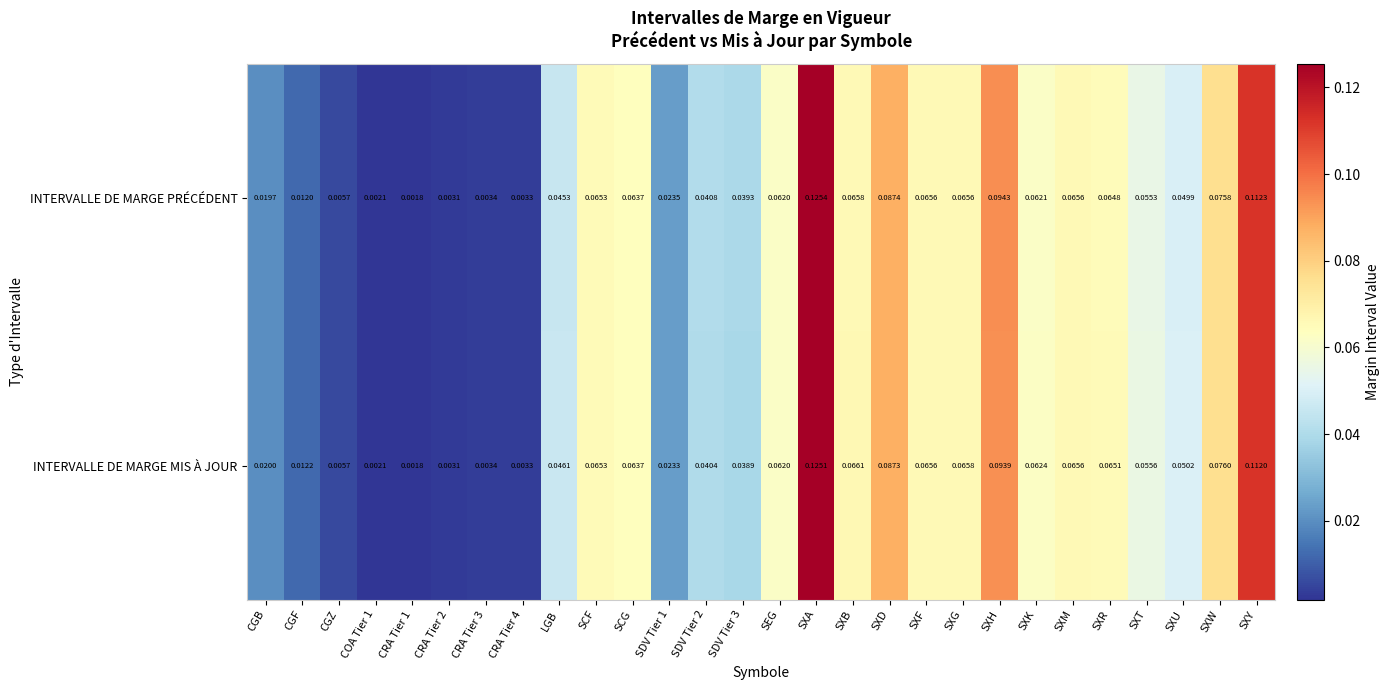

Which series has the largest range (max minus min)?

INTERVALLE DE MARGE PRÉCÉDENT